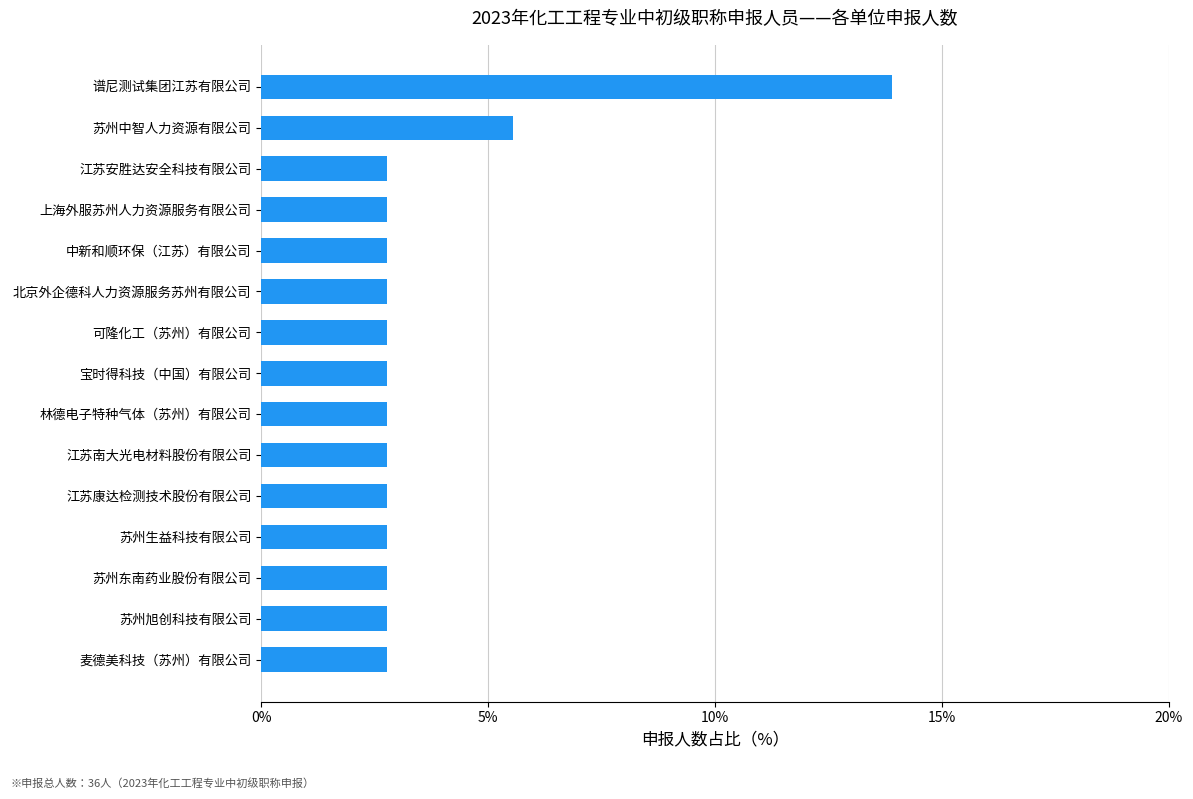

True or false: the data shows 1.3 at 江苏南大光电材料股份有限公司.

False